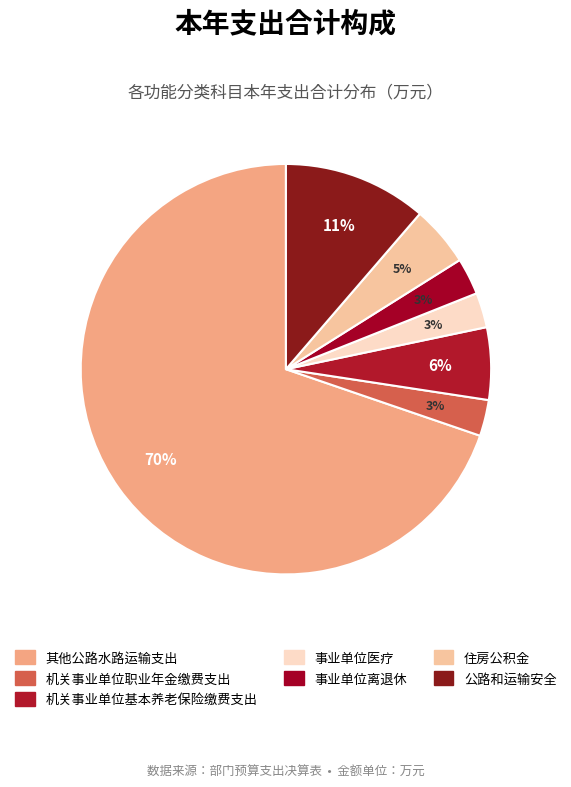

Is the sum of 机关事业单位基本养老保险缴费支出 and 公路和运输安全 greater than half?

No